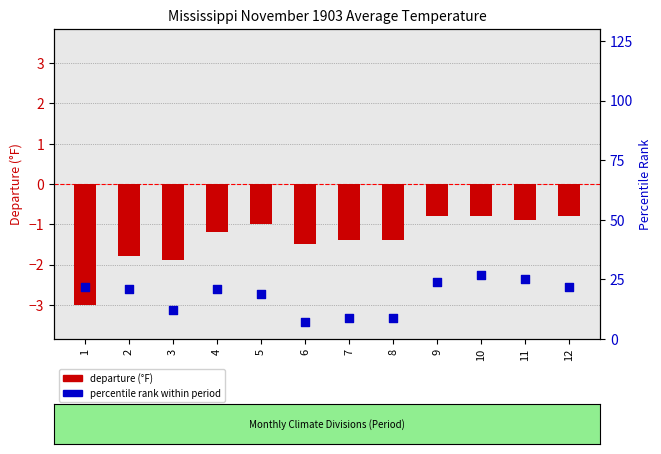

Which series contains the highest Y value?

percentile rank